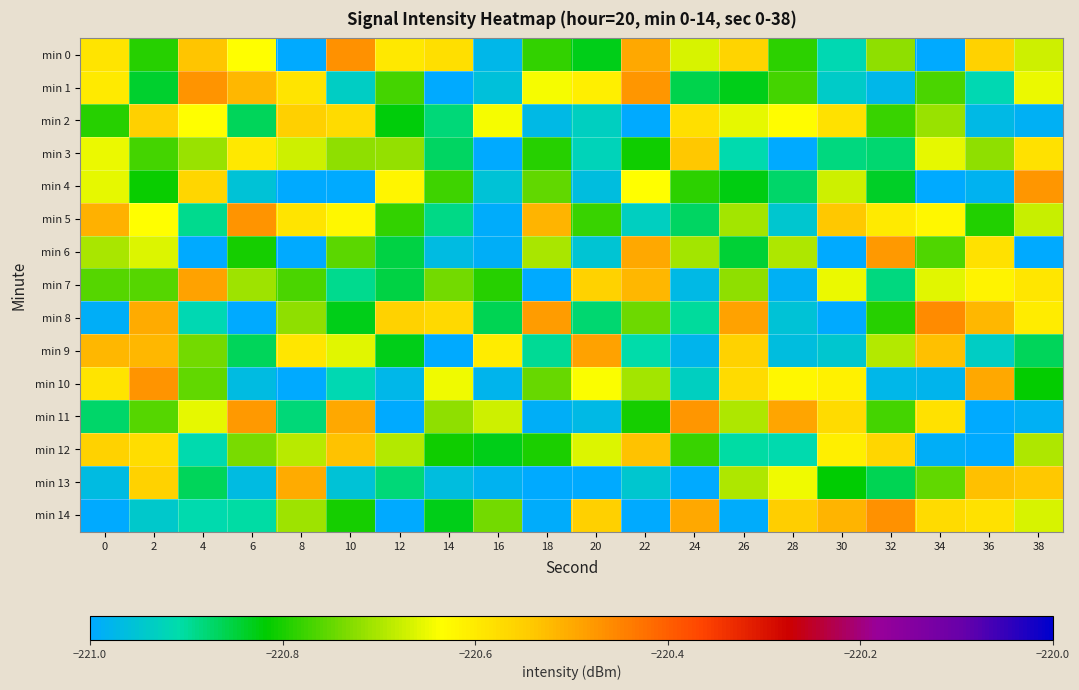

Which series has the widest spread of values?

min 10